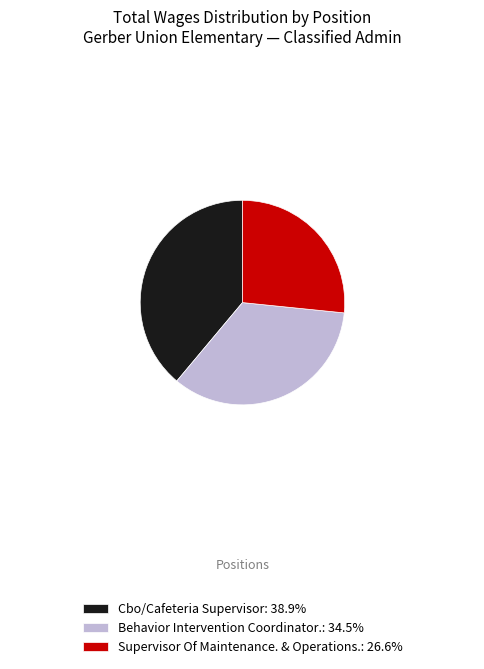

Which slice is the smallest?

Supervisor Of Maintenance. & Operations.